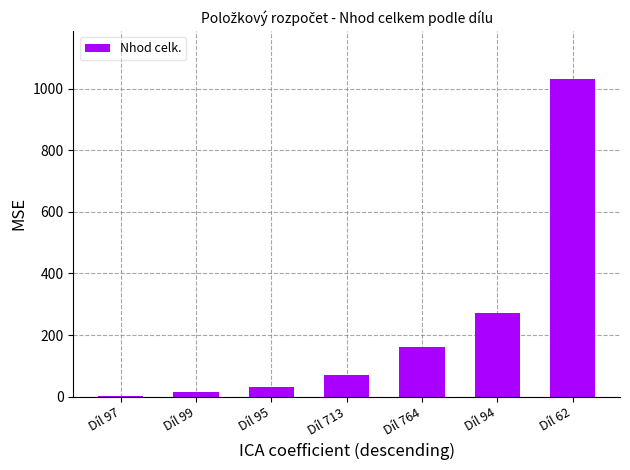

Which label corresponds to the largest value in the chart?

Díl 62